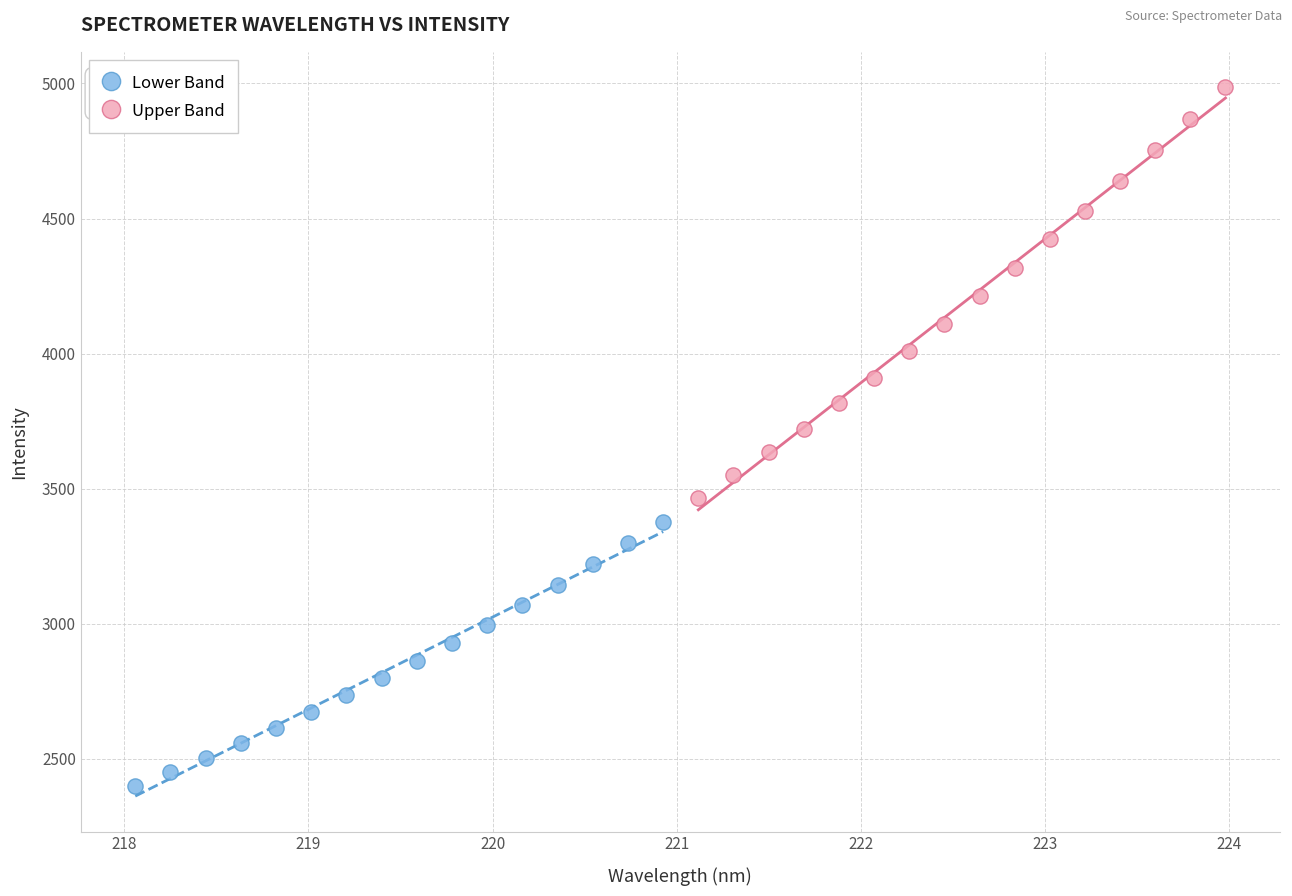

Which series reaches the minimum Y coordinate?

Lower Band